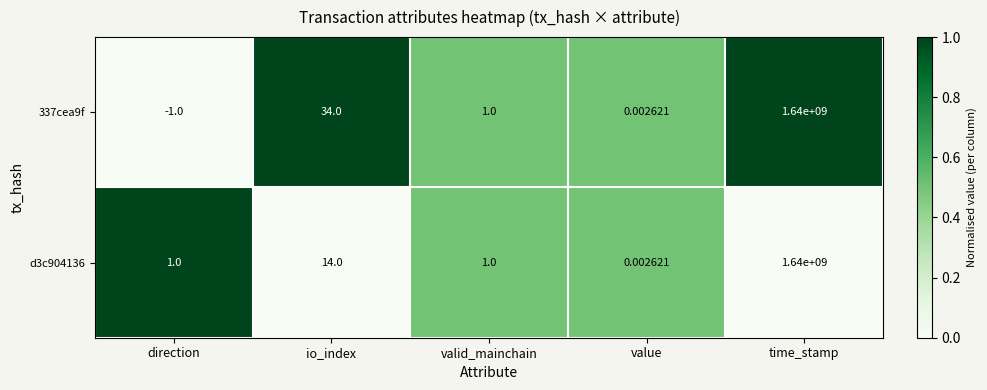

At which label does 337cea9f first exceed 1?

io_index